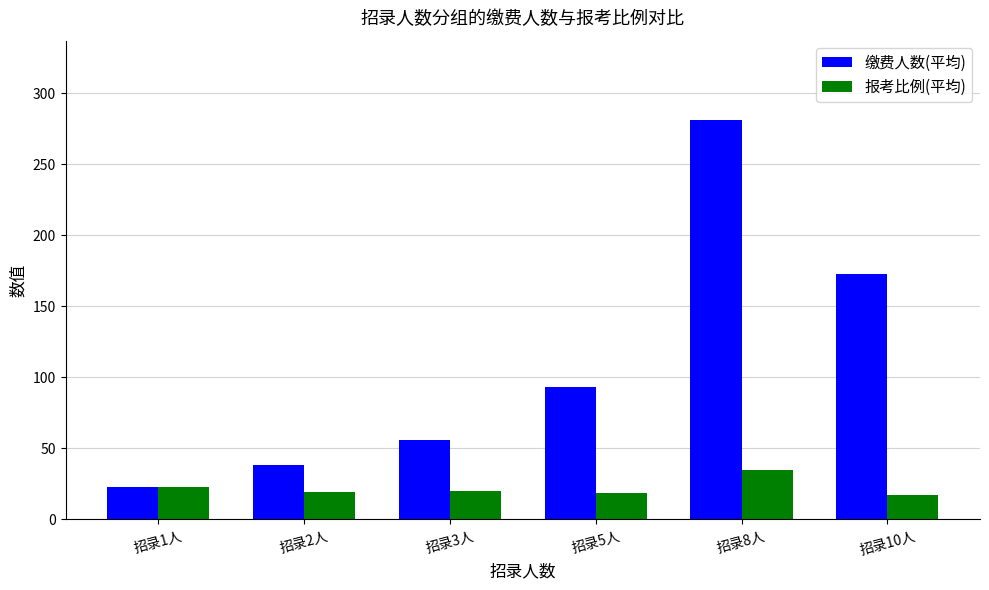

True or false: 报考比例(平均) has a value of 22.5 at 招录1人.

True